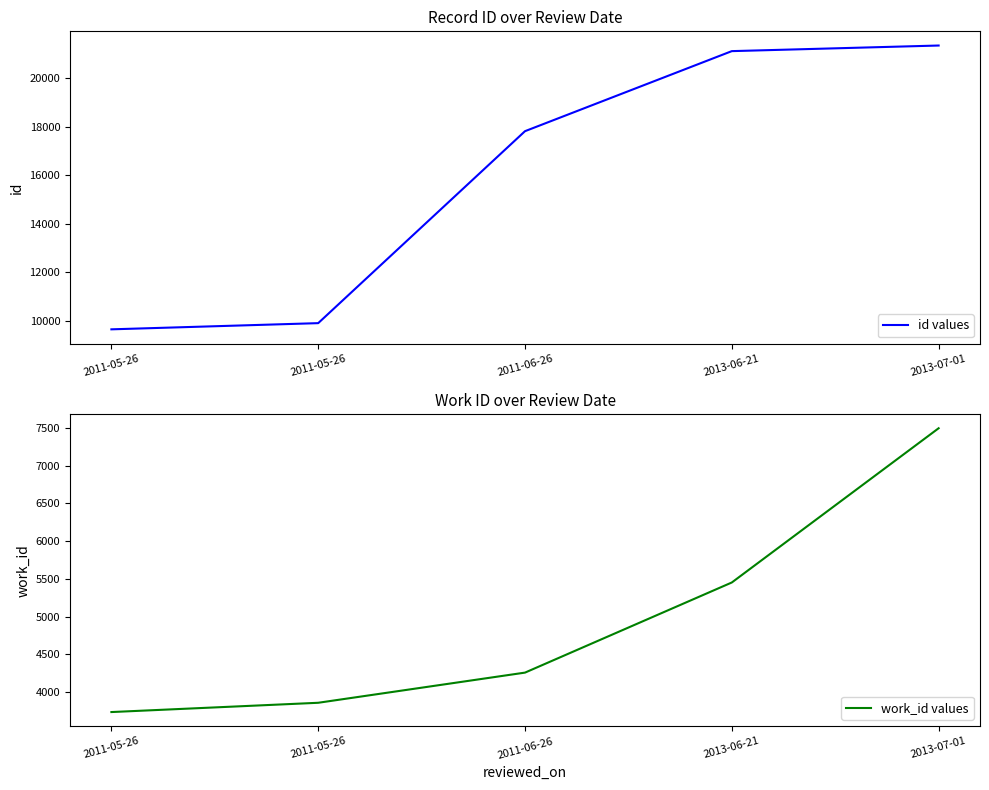

How many data points in id values are less than 17819?

2